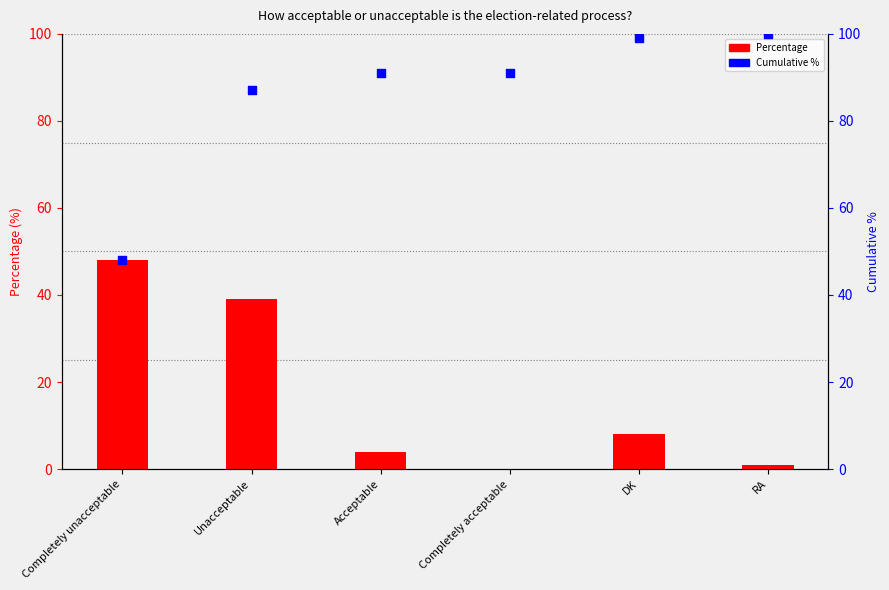

Which series has the largest total across all categories?

Cumulative %